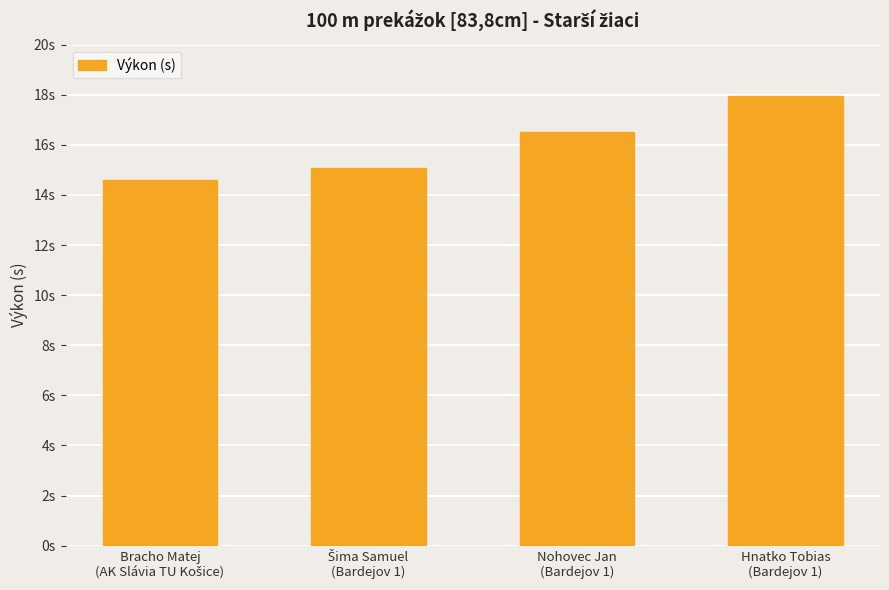

Does the chart contain any negative values?

No